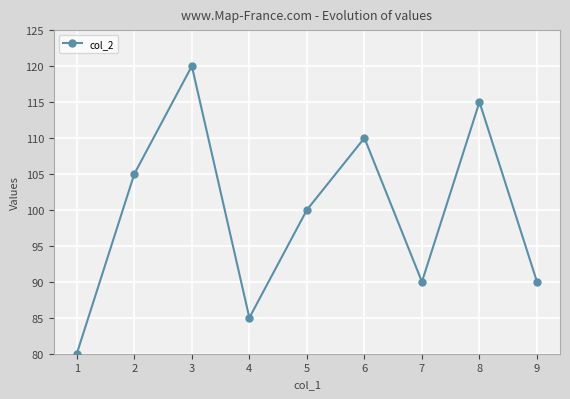

Reading right to left, transcribe all the data shown in this chart.

90	115	90	110	100	85	120	105	80